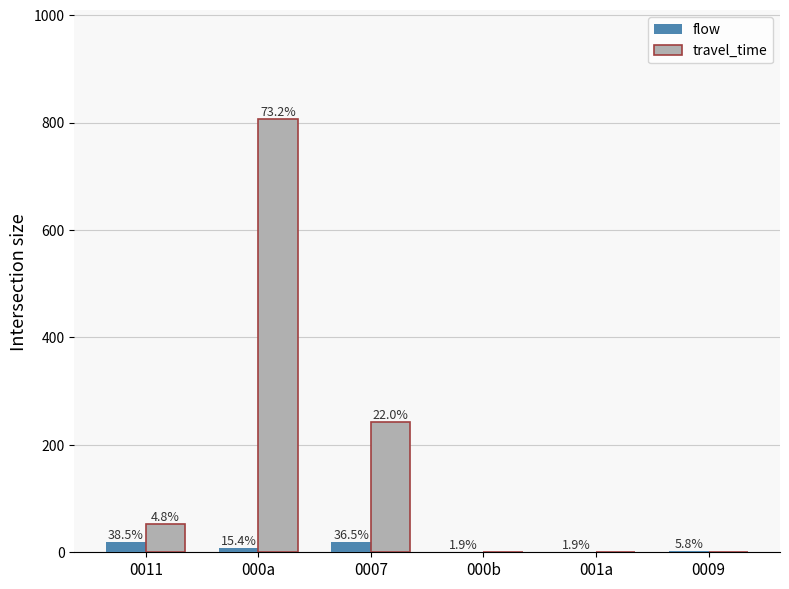

What are all the series names shown in the legend?

flow, travel_time